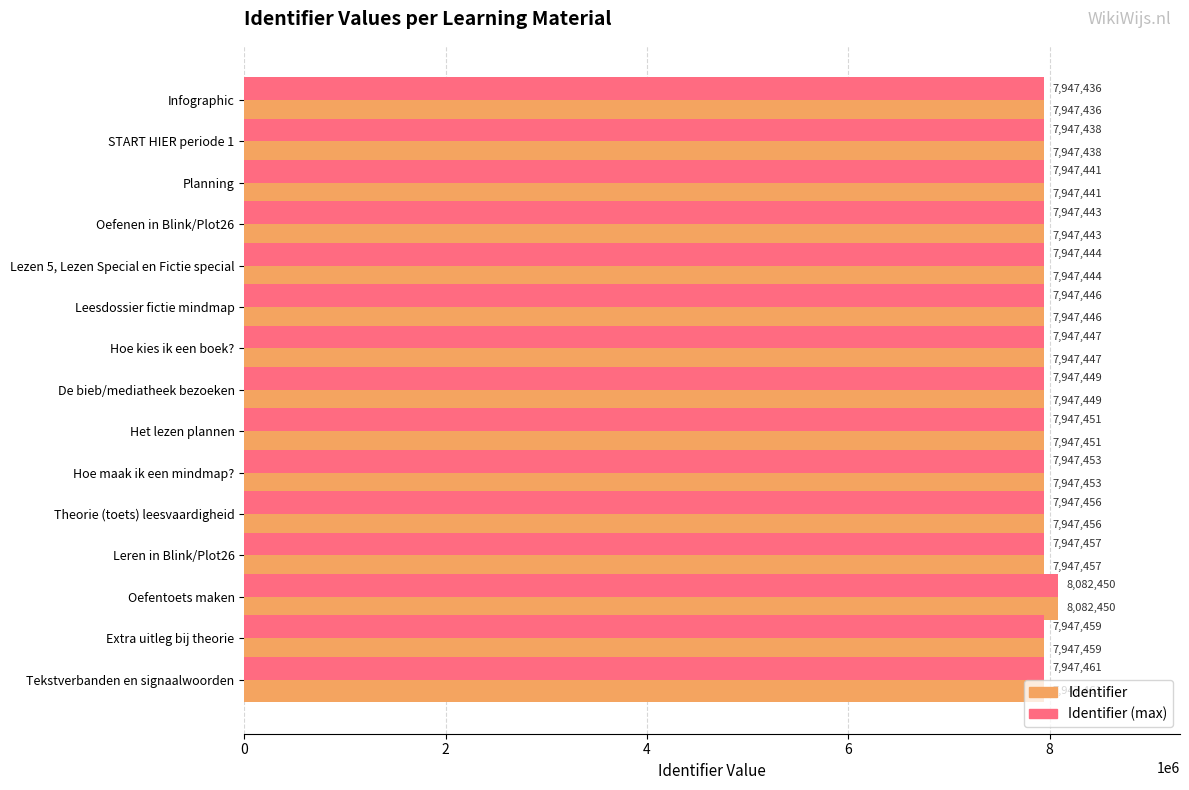

At which label is Identifier (max) closest to 8014943?

Tekstverbanden en signaalwoorden